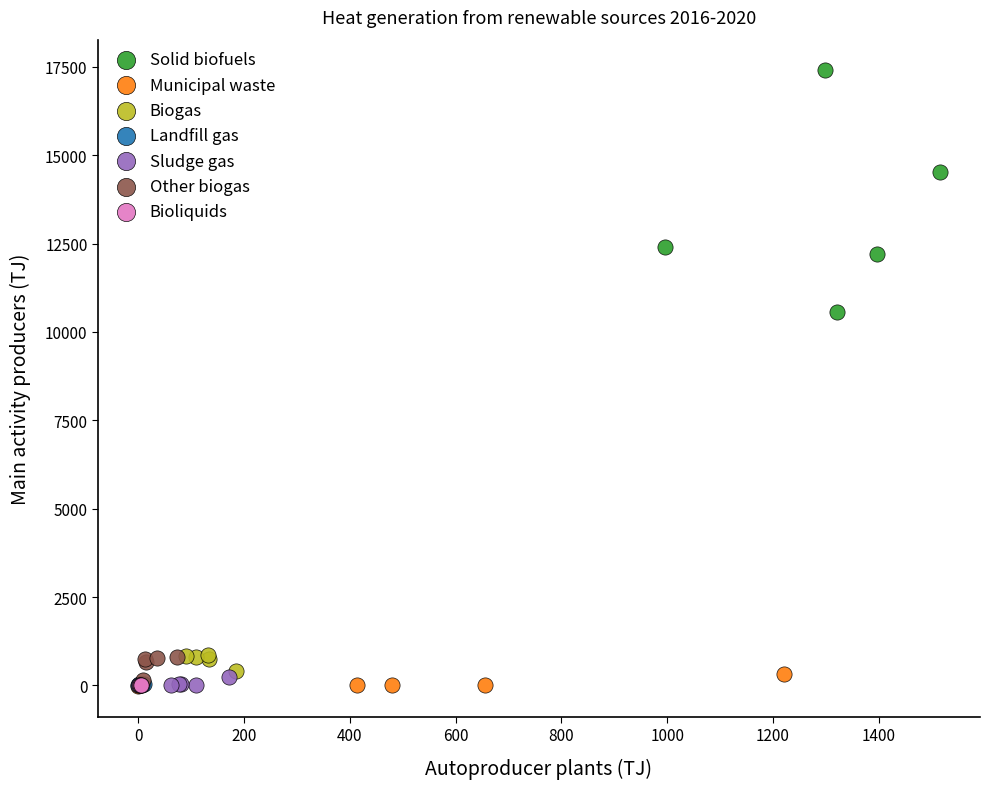

Which series reaches the maximum Y coordinate?

Solid biofuels